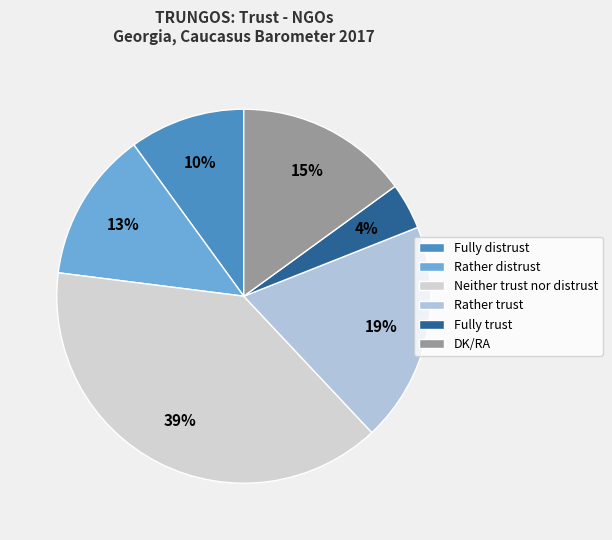

How many segments does this pie chart have?

6